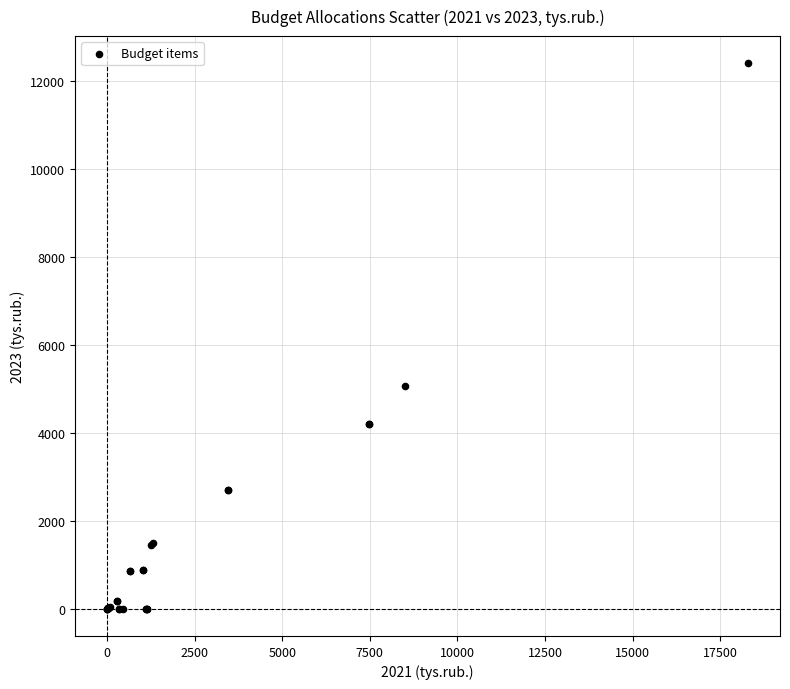

What Y value in the scatter plot is closest to 6202?

5067.8